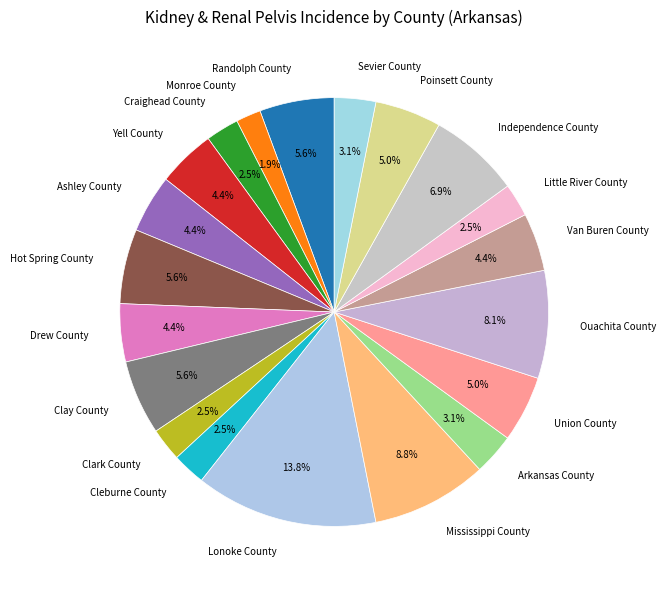

How many slices are in this pie chart?

20